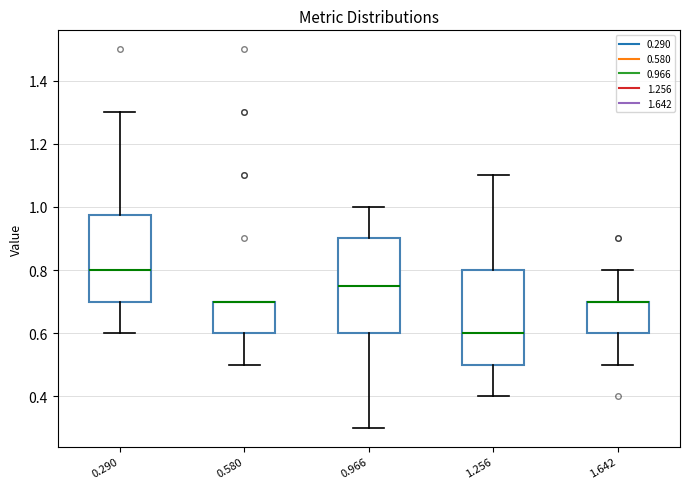

Reading left to right, transcribe this box plot: for each box, give where its median line is, the range the box spans, and where its two whiskers end, as read against the y-axis. The values are not printed on the chart, so give them approximately, as read against the axis.

0.290: median 0.80, box 0.70 to 0.98, whiskers 0.60 to 1.30
0.580: median 0.70 (drawn on the box's upper edge), box 0.60 to 0.70, whiskers 0.50 to 0.70
0.966: median 0.76, box 0.60 to 0.90, whiskers 0.30 to 1.00
1.256: median 0.60, box 0.50 to 0.80, whiskers 0.40 to 1.10
1.642: median 0.70 (drawn on the box's upper edge), box 0.60 to 0.70, whiskers 0.50 to 0.80